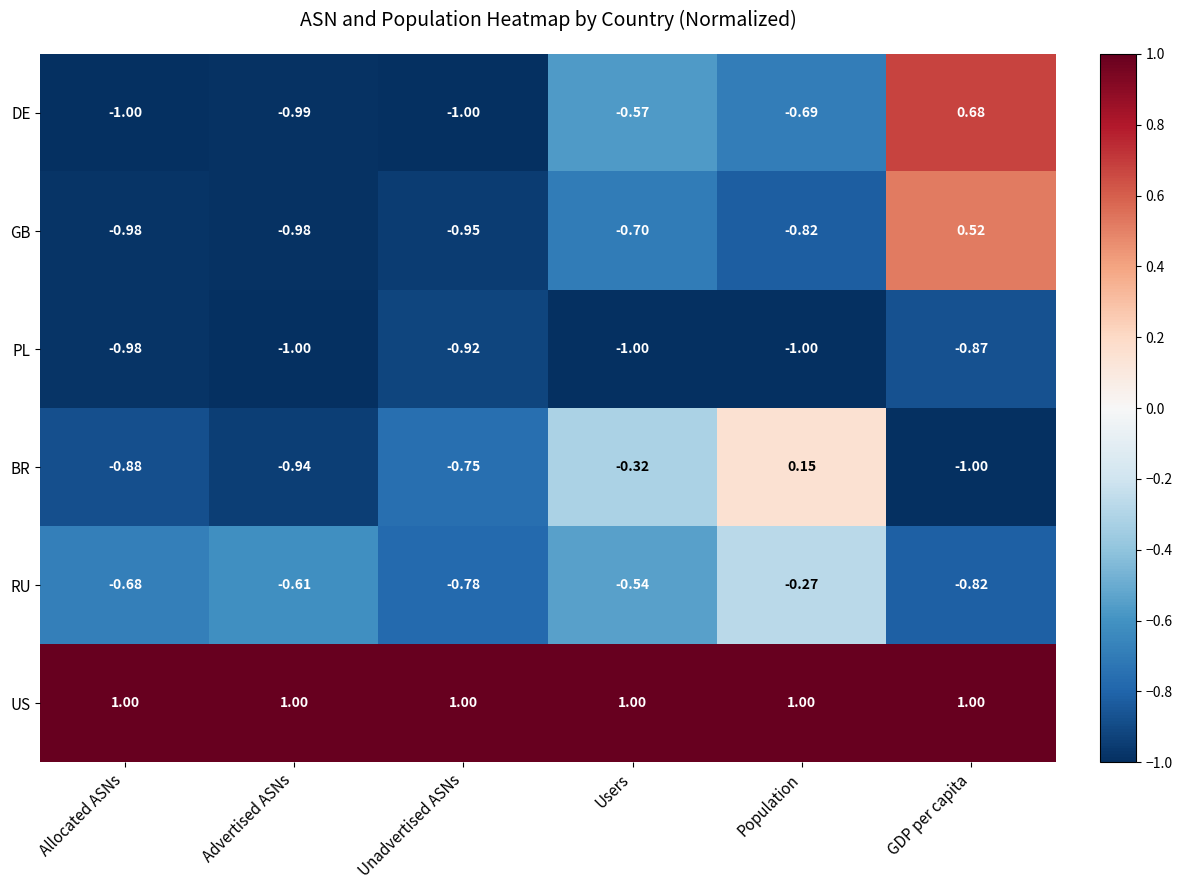

What is the difference between the highest and lowest values at Unadvertised ASNs?

2.0